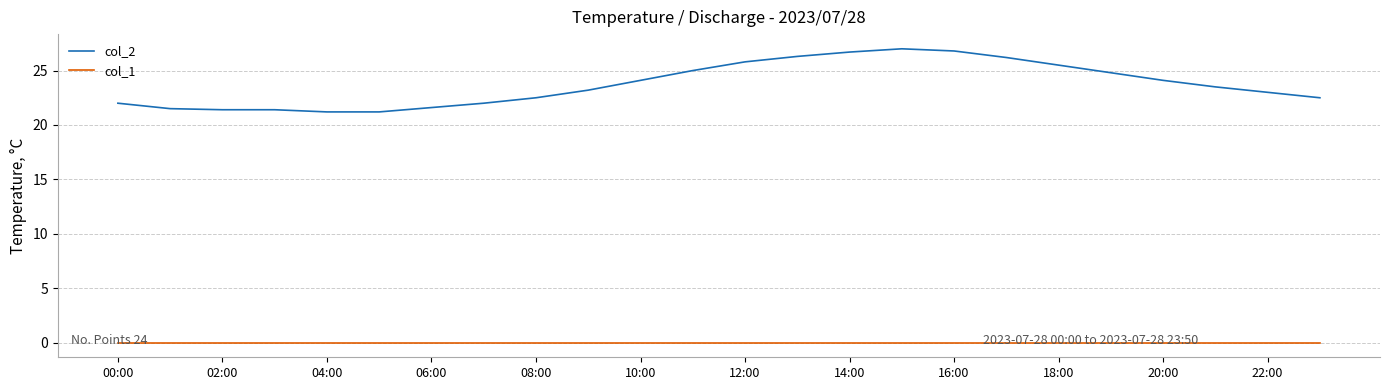

List the series in order of their overall mean, highest first.

col_2, col_1